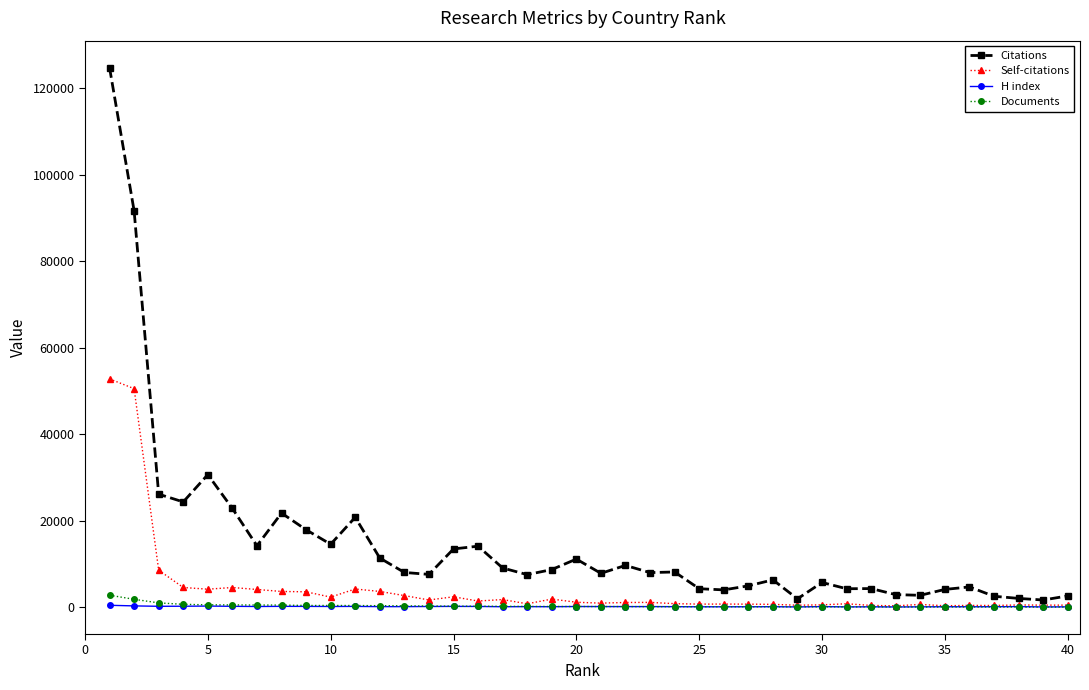

Which series has the largest range (max minus min)?

Citations